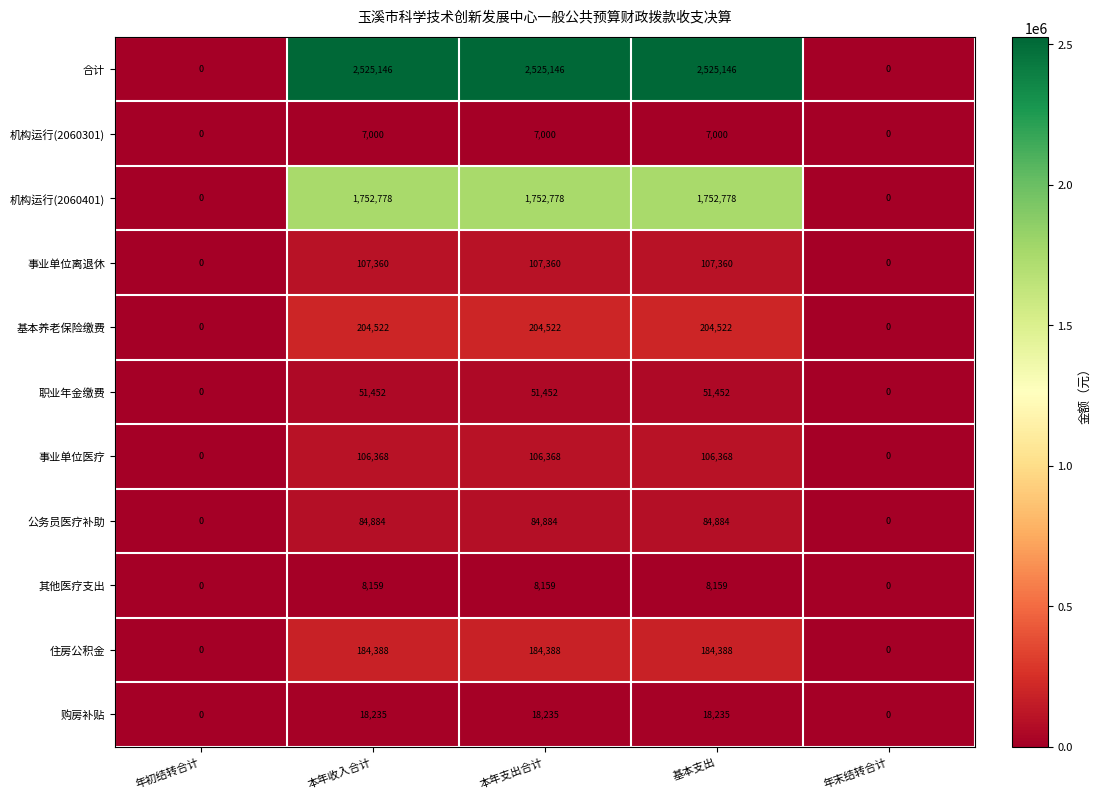

Is the value of 机构运行(2060301) at 本年收入合计 greater than the value of 公务员医疗补助 at 本年支出合计?

No